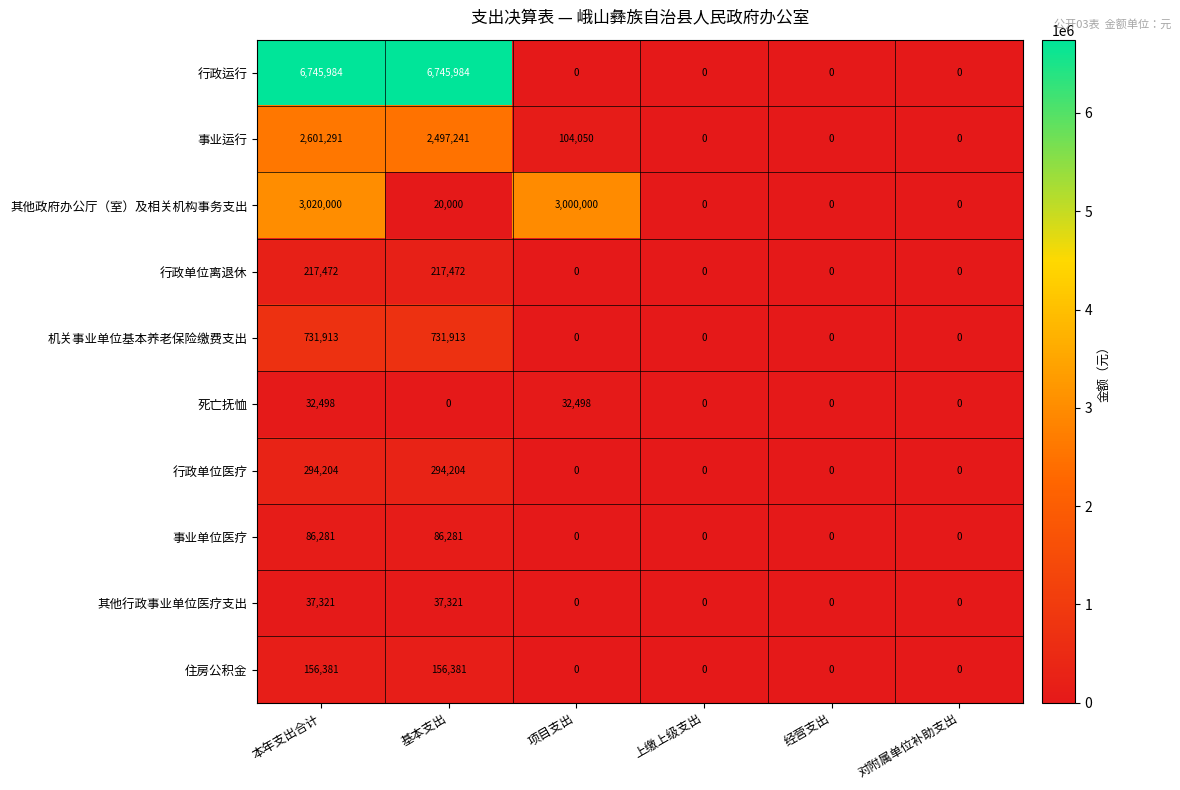

At which label does 事业运行 first exceed 104050?

本年支出合计